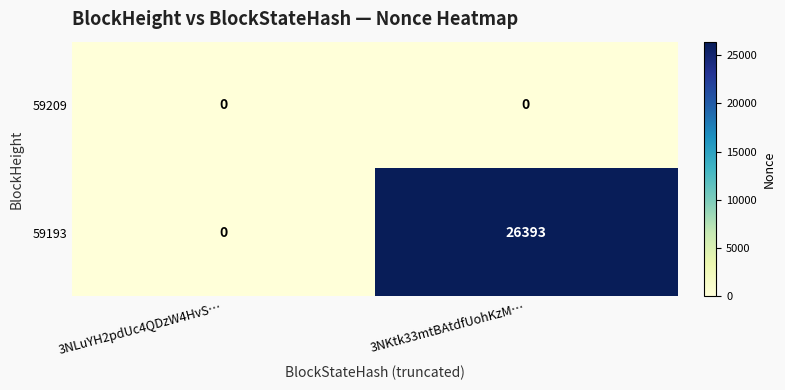

The value of 59193 at 3NKtk33mtBAtdfUohKzM… is 39608. True or false?

False